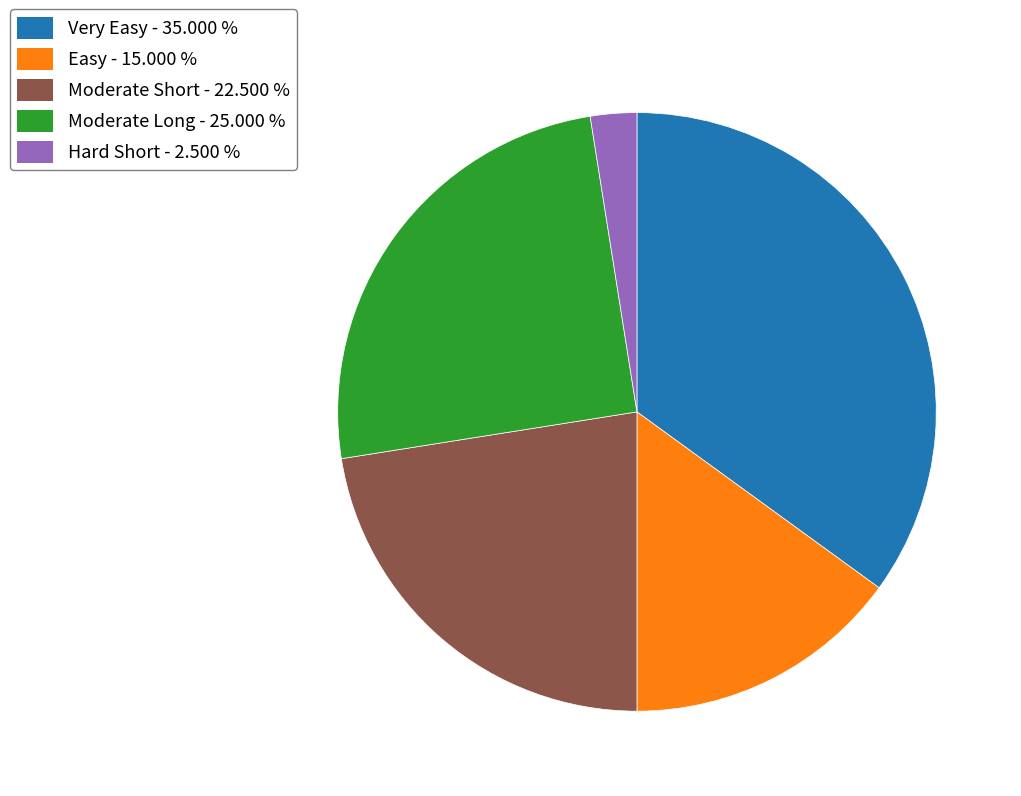

How many segments does this pie chart have?

5